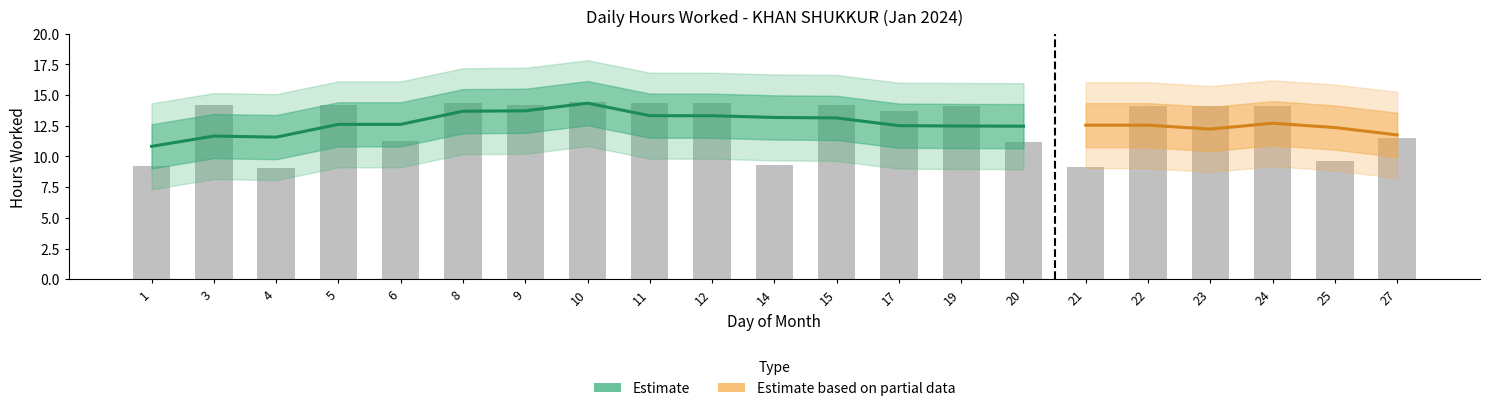

What is the difference between the maximum and minimum values?

5.3